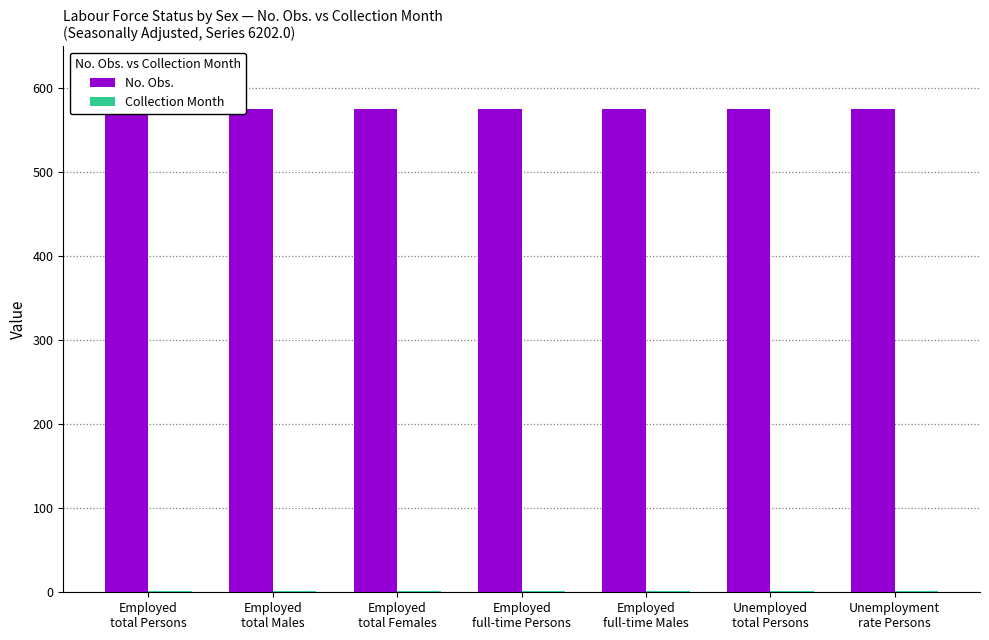

Between Employed
full-time Males and Employed
total Males, which is larger?

Employed
full-time Males